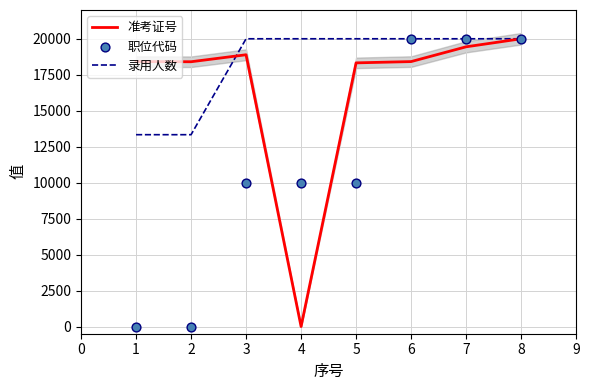

At how many categories does at least one series exceed 16292?

8